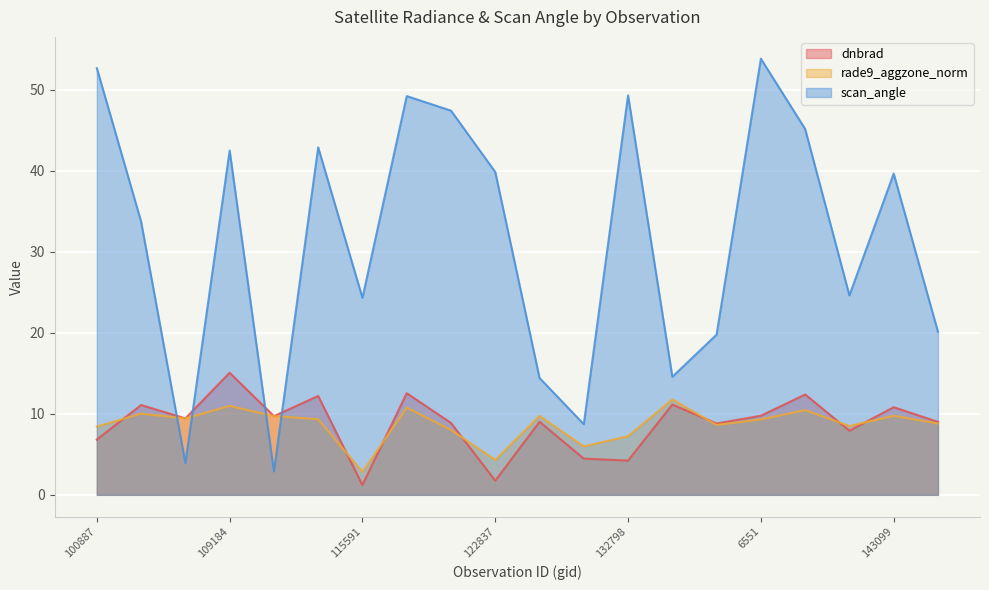

Count the number of data series in this chart.

3